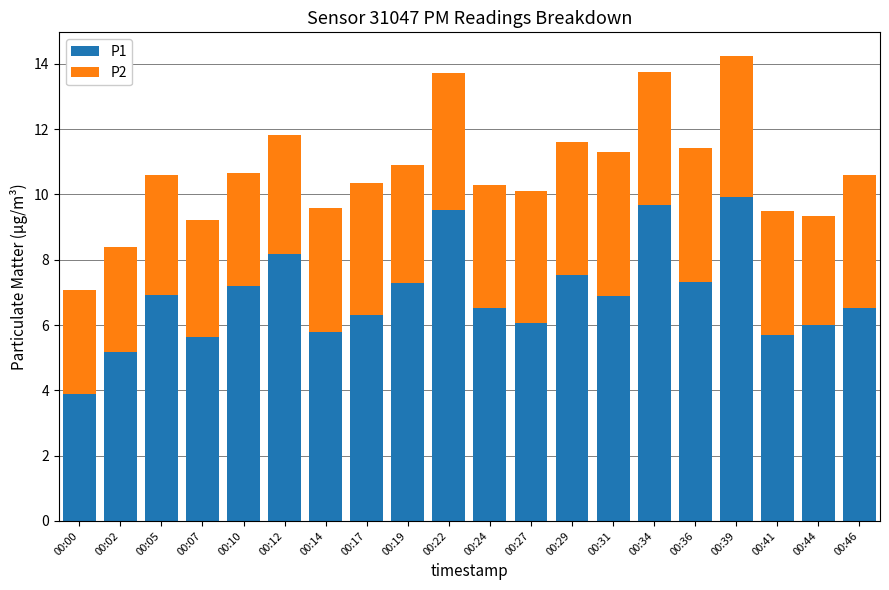

True or false: P1 has a value of 6.5 at 00:24.

True